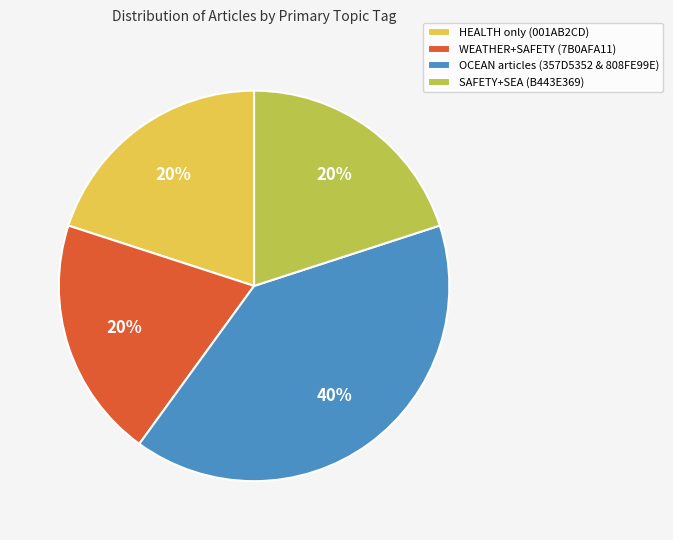

Which category has the biggest portion of the pie?

OCEAN articles (357D5352 & 808FE99E)